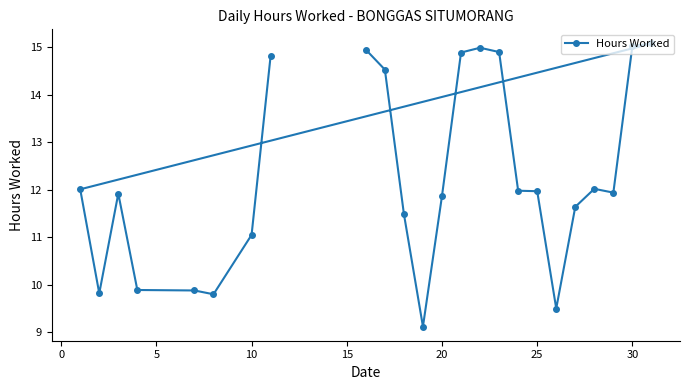

True or false: the data shows 15.0 at 30.

True